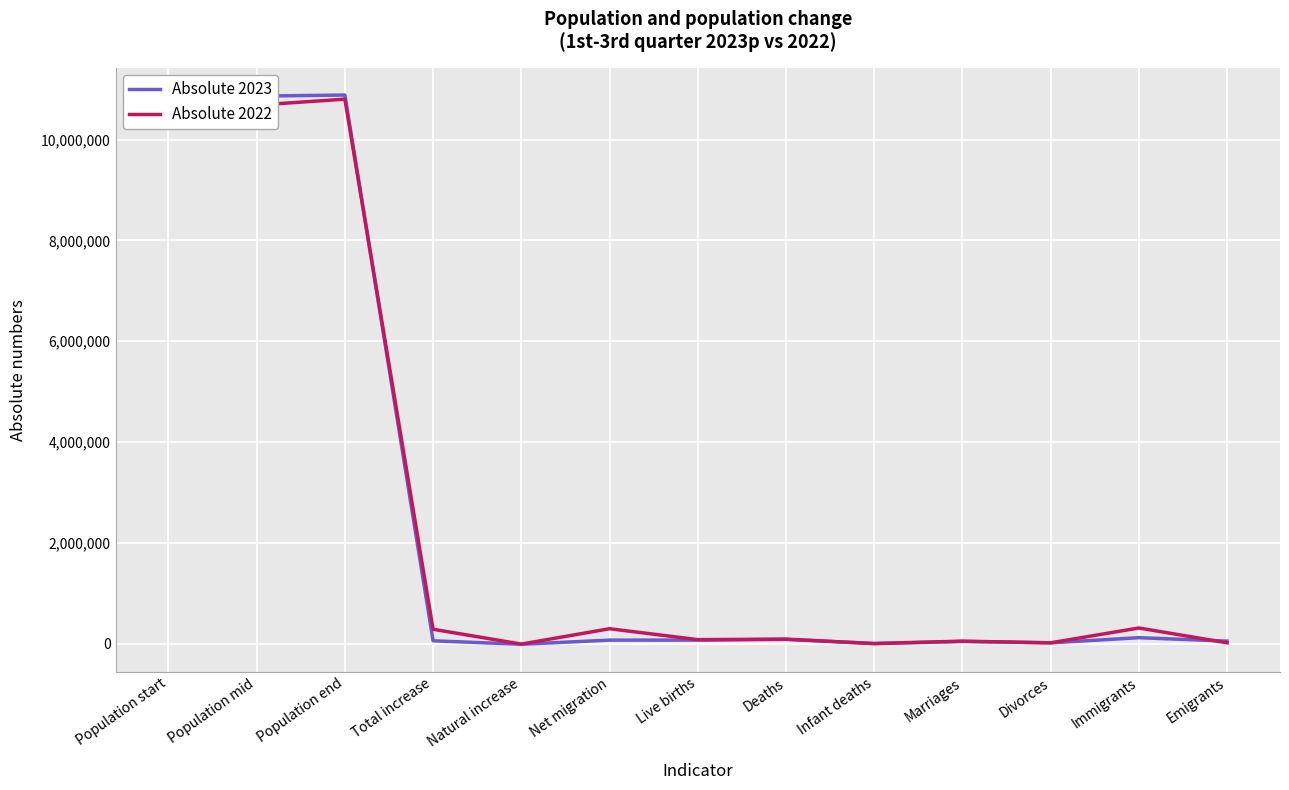

What is the maximum value shown in the chart?

10882235